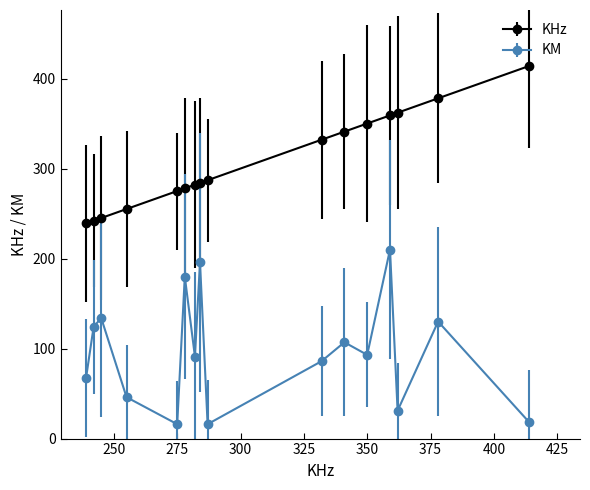

Rank the series by their average value, from highest to lowest.

KHz, KM